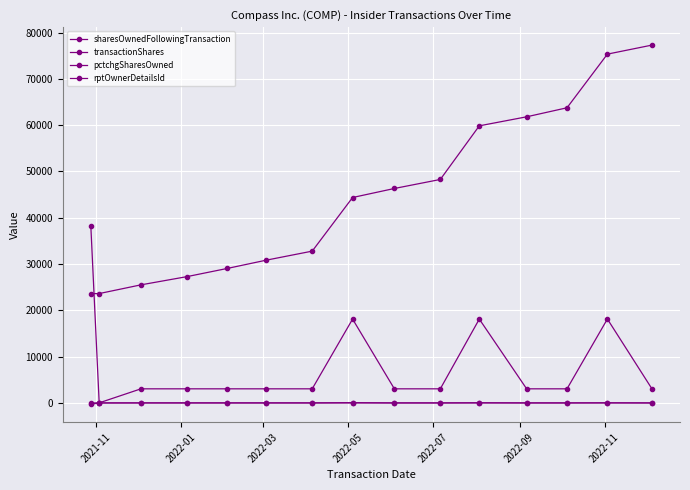

What is the maximum value shown in the chart?

77302